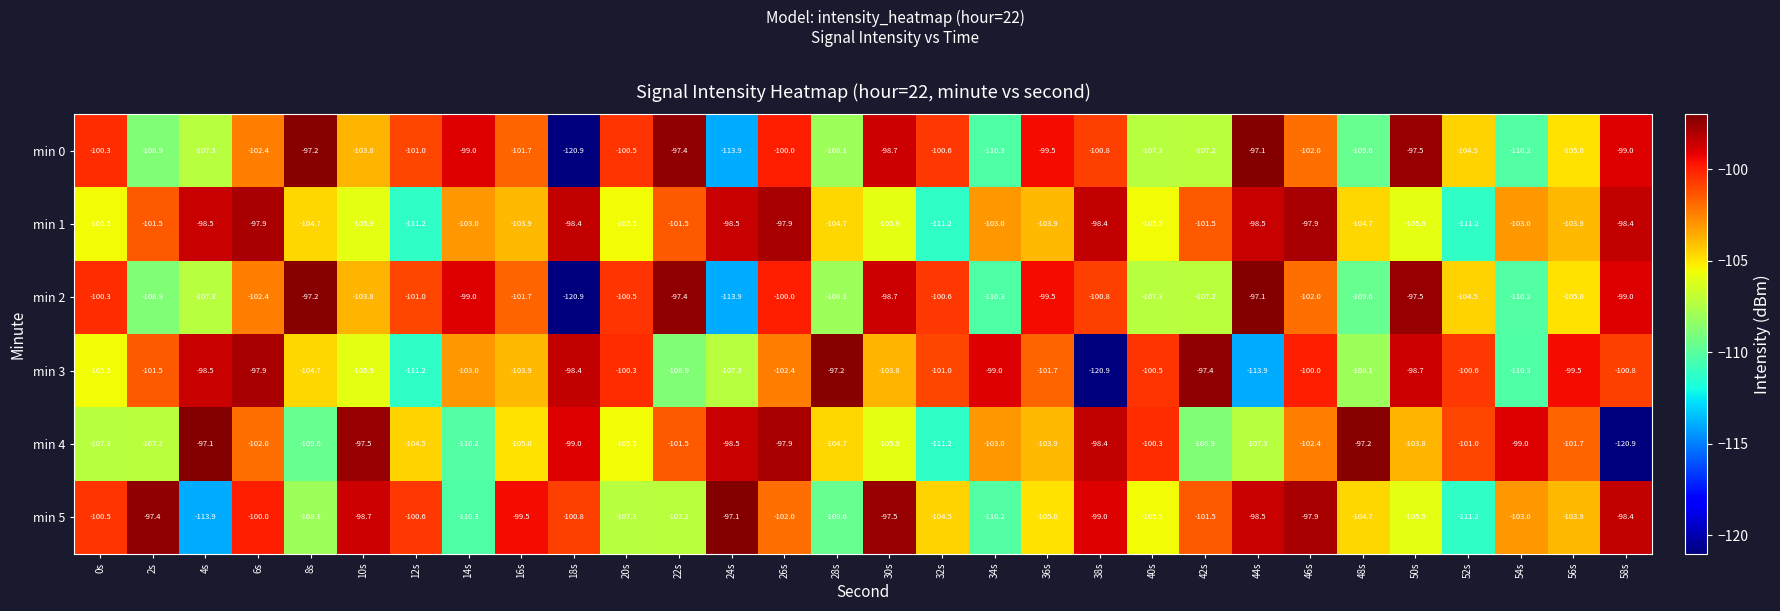

What is the spread (max minus min) of values at 22s?

11.5